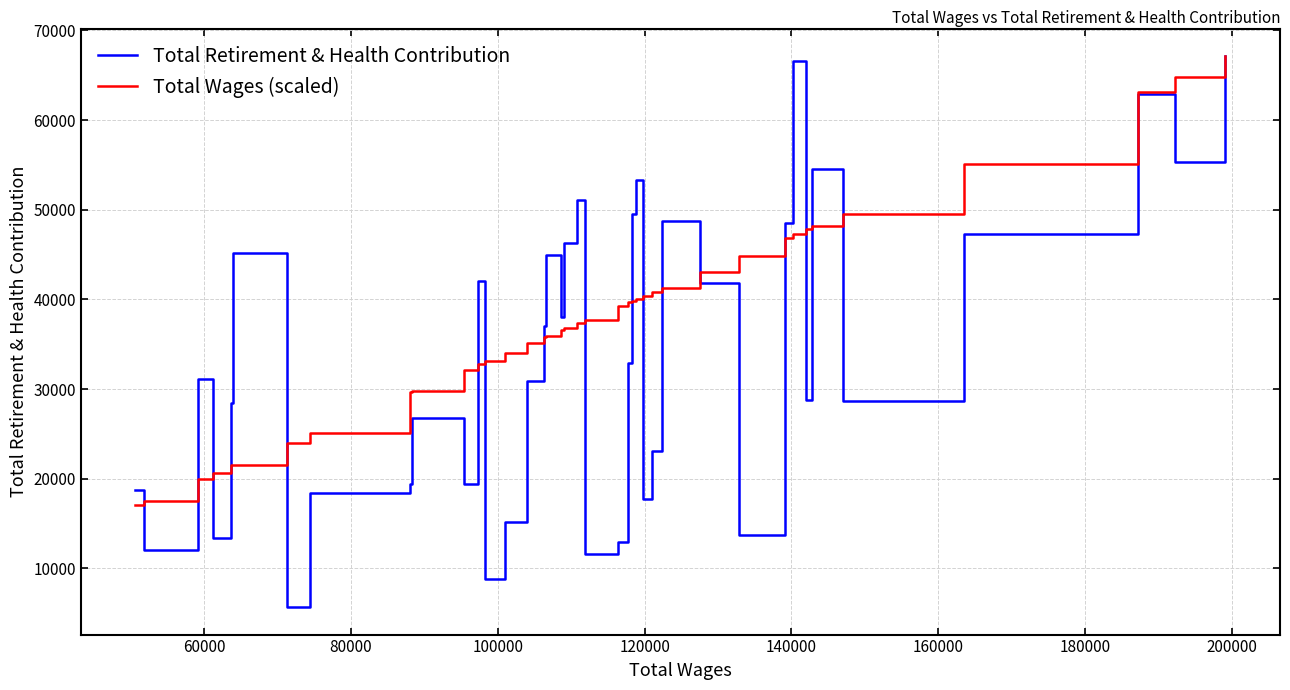

Which series has the largest range (max minus min)?

Total Retirement & Health Contribution